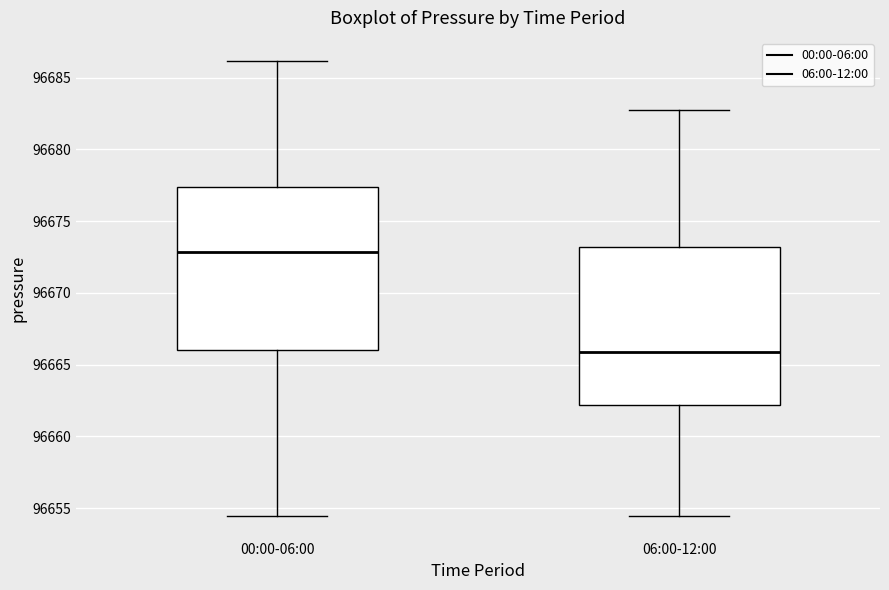

Which box's median line is the highest?

00:00-06:00